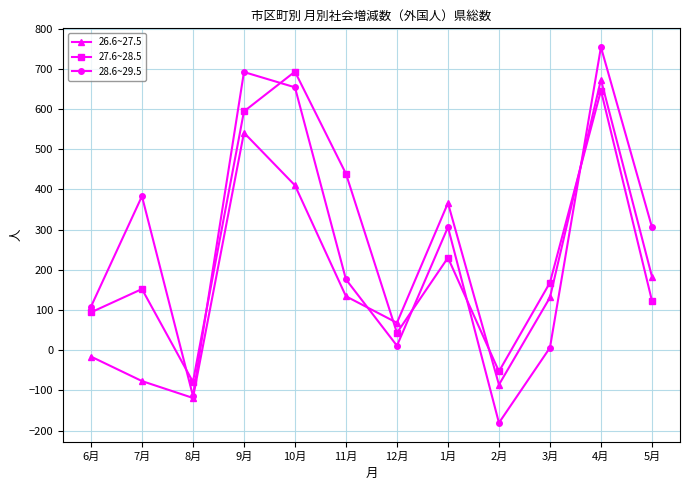

Is it true that 27.6~28.5 equals -53 at 2月?

True